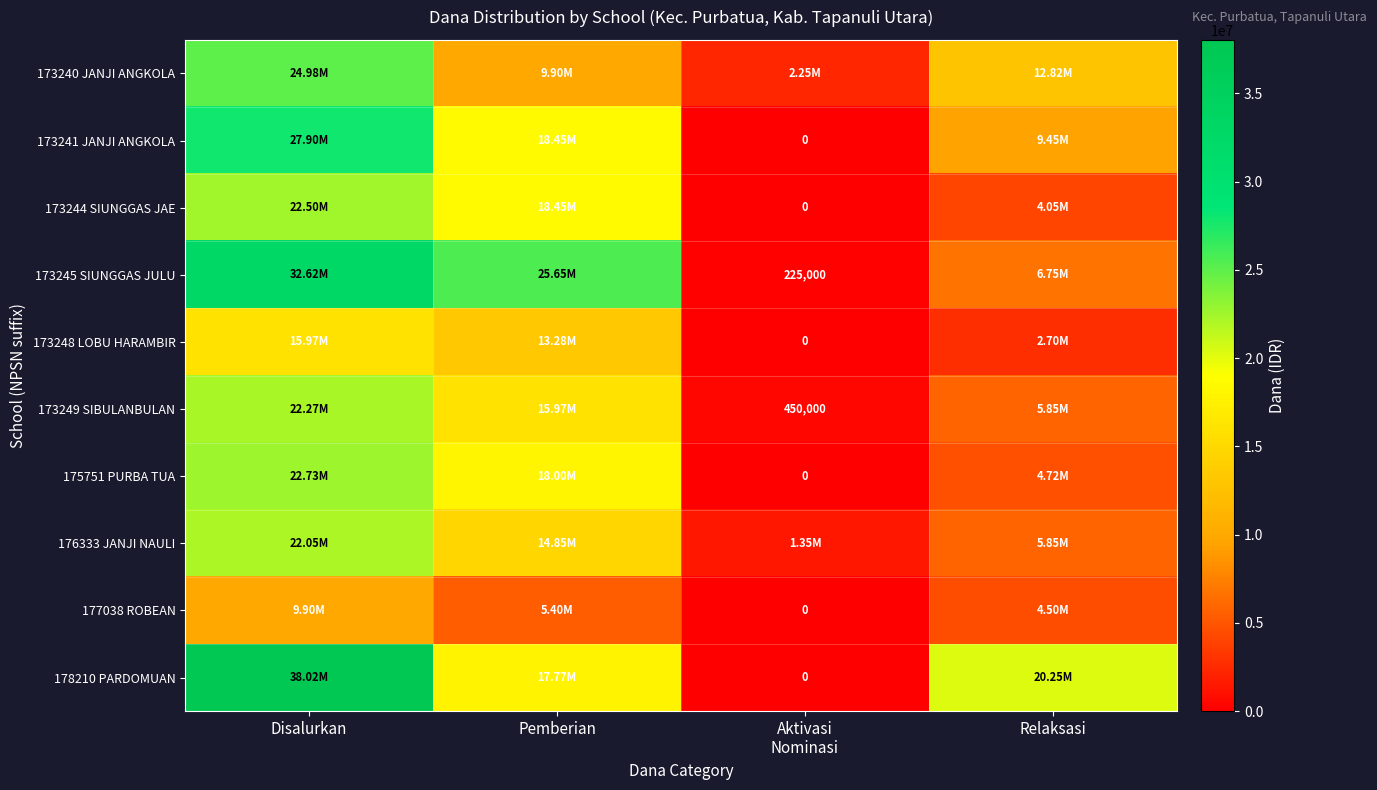

How many data points does each series have?

4